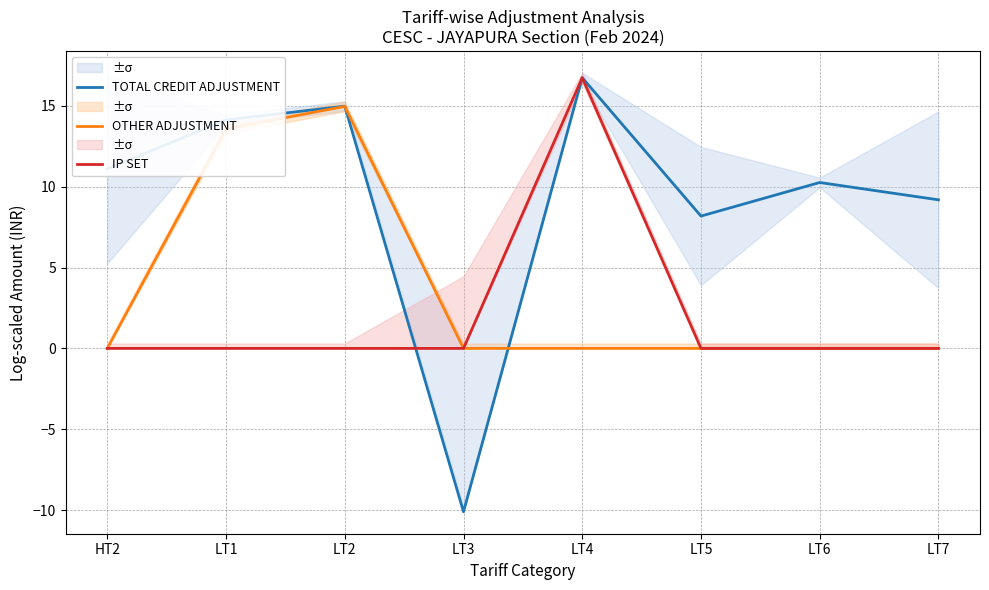

True or false: OTHER ADJUSTMENT has a value of 0.0 at HT2.

True